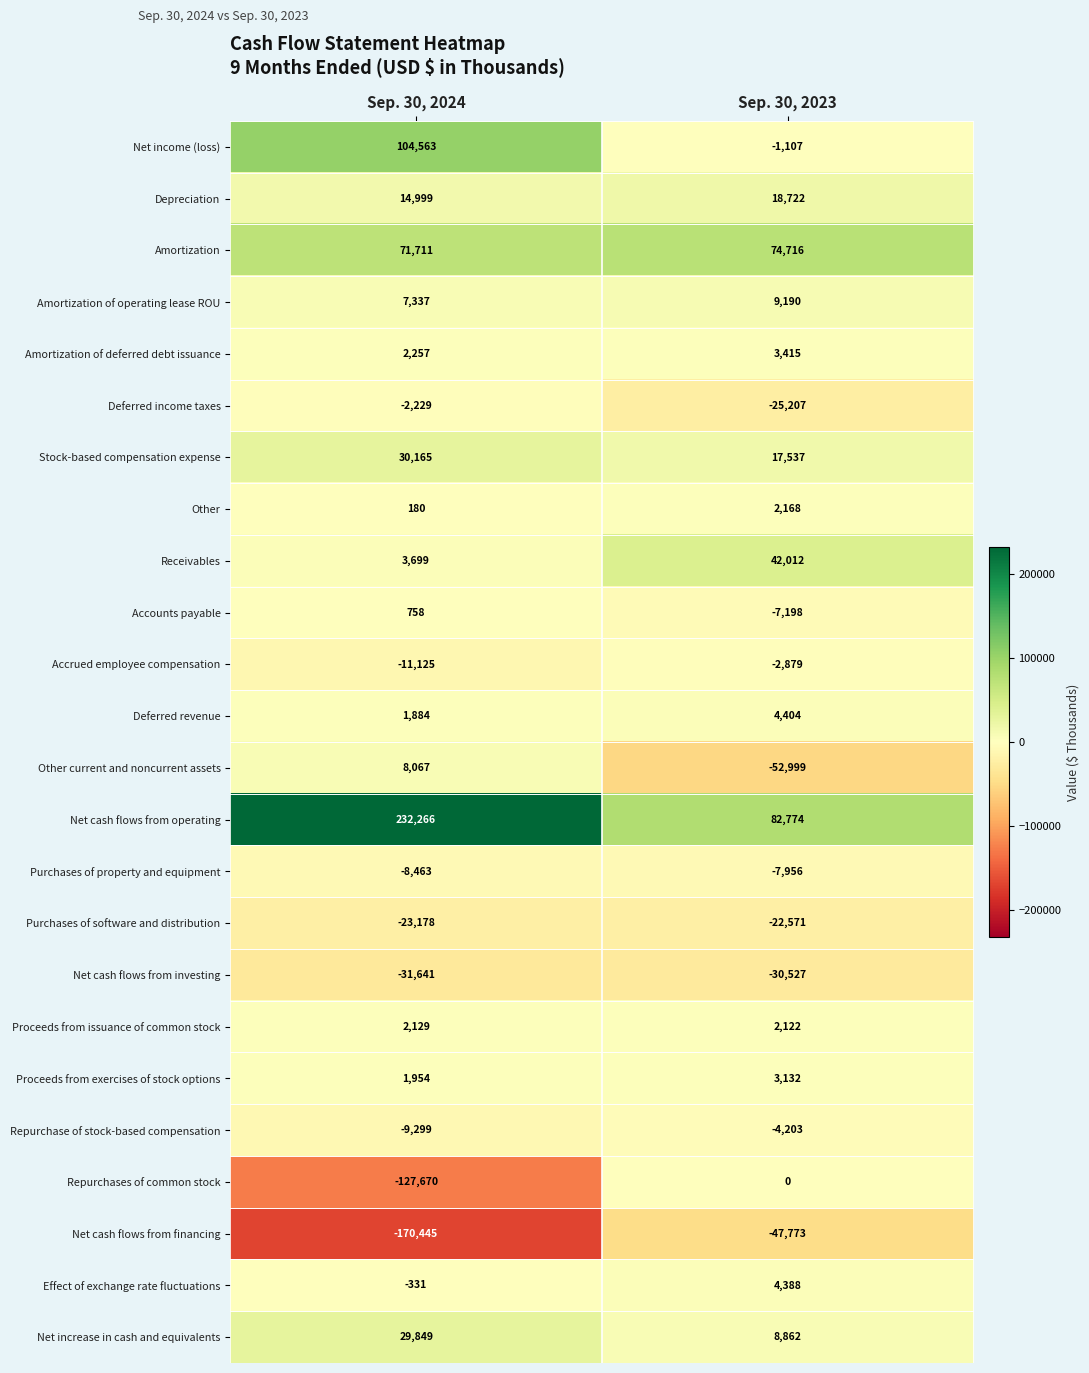

How many data points does each series have?

2